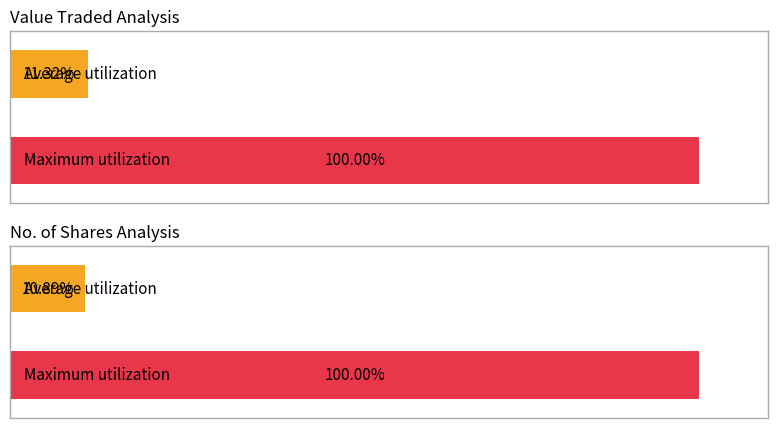

How many distinct data groups are displayed?

2